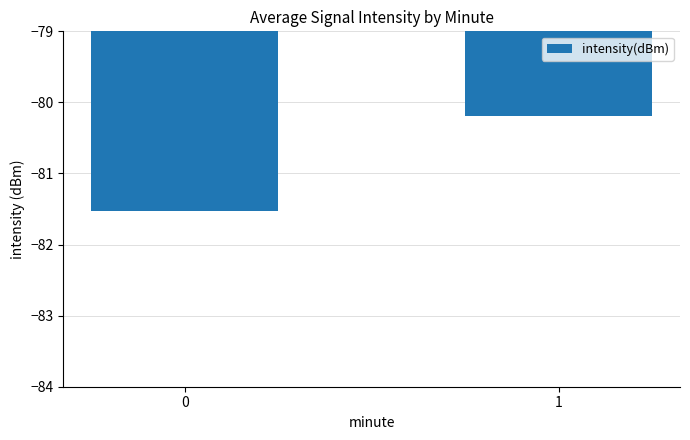

What is the value of the 1st bar from the left?

-81.5